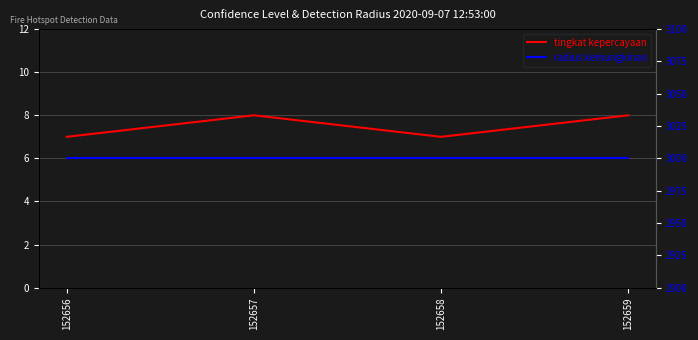

Rank the categories by tingkat kepercayaan value from lowest to highest.

152656, 152658, 152657, 152659